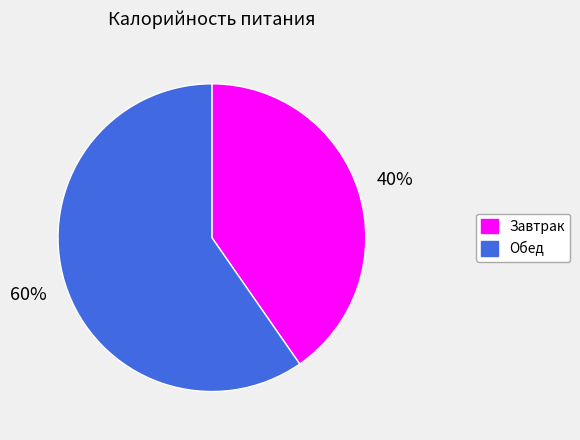

How many slices are in this pie chart?

2